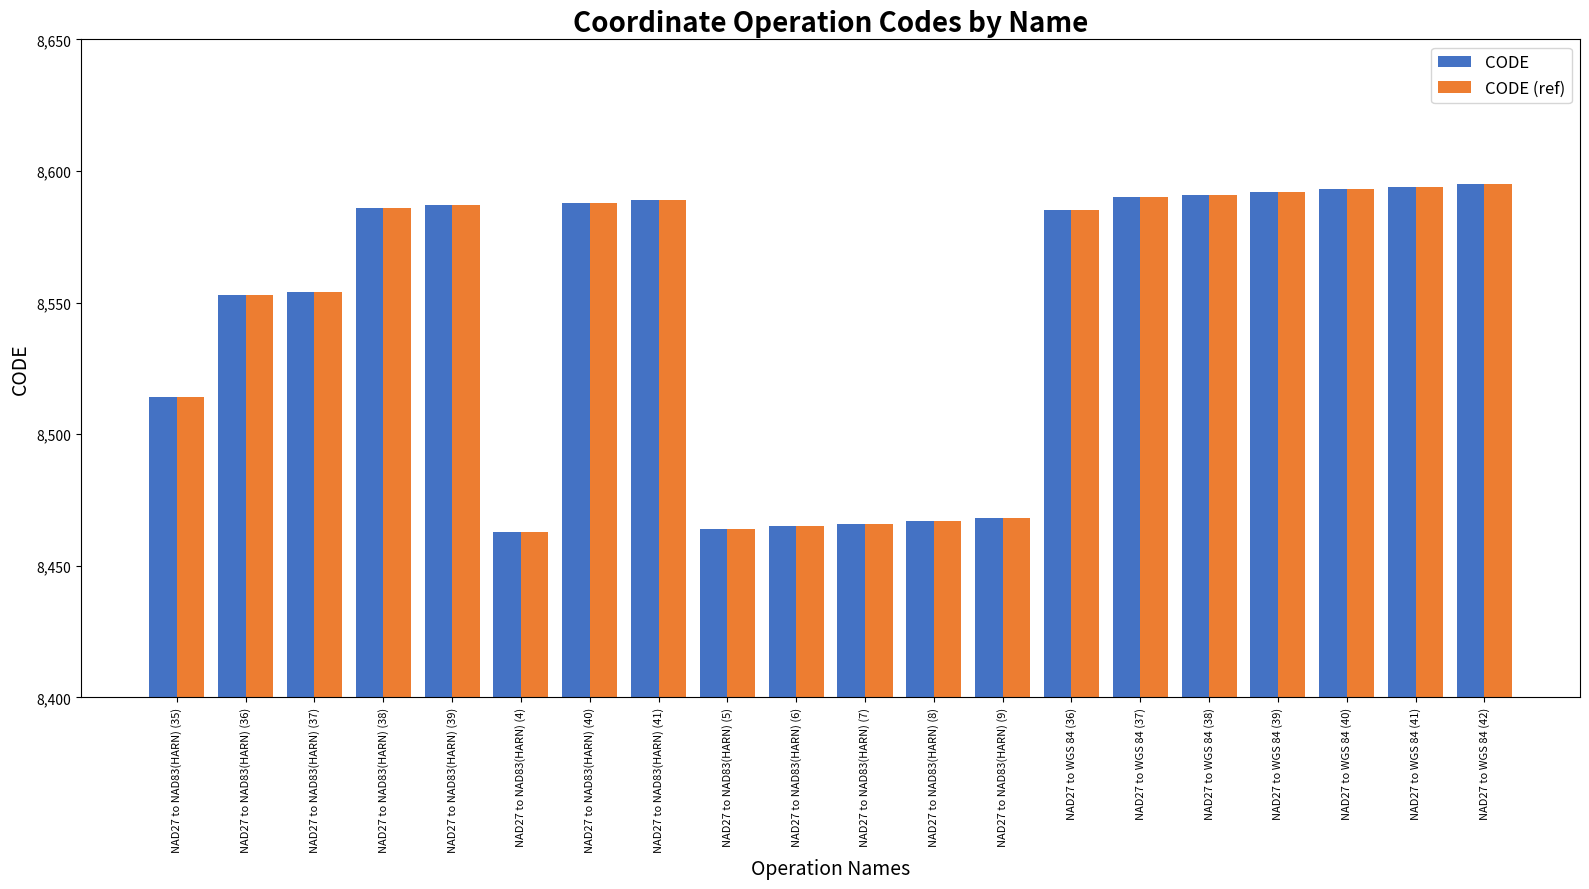

What is the smallest value displayed?

8463